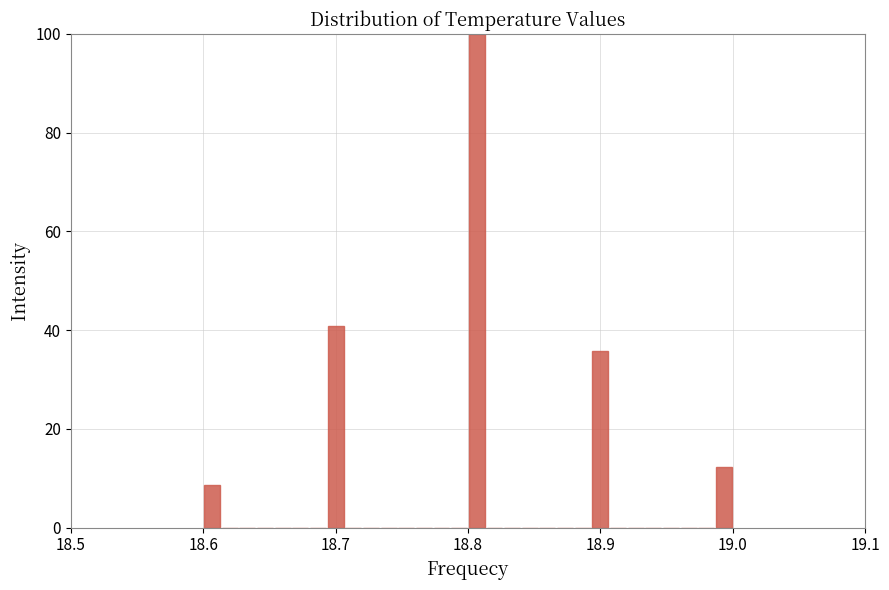

Around what value on the x-axis is the tallest bar? Give the approximate position of its centre, as read against the axis.

18.81